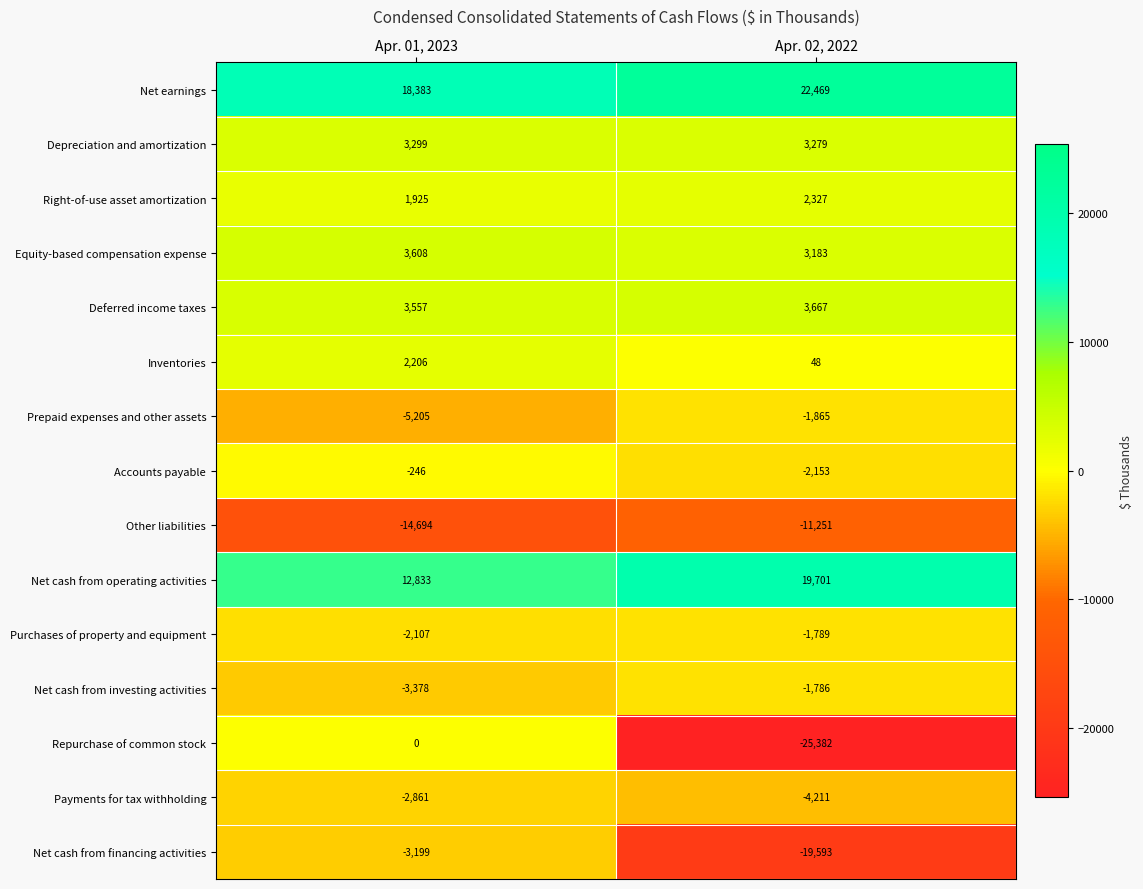

Reading right to left, list all the values displayed in this chart.

Net earnings: 22469	18383
Depreciation and amortization: 3279	3299
Right-of-use asset amortization: 2327	1925
Equity-based compensation expense: 3183	3608
Deferred income taxes: 3667	3557
Inventories: 48	2206
Prepaid expenses and other assets: -1865	-5205
Accounts payable: -2153	-246
Other liabilities: -11251	-14694
Net cash from operating activities: 19701	12833
Purchases of property and equipment: -1789	-2107
Net cash from investing activities: -1786	-3378
Repurchase of common stock: -25382	0
Payments for tax withholding: -4211	-2861
Net cash from financing activities: -19593	-3199